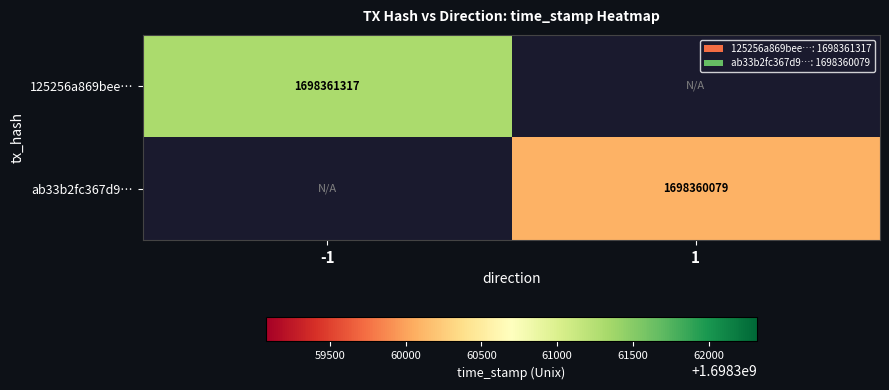

Reading right to left, transcribe all the data shown in this chart.

125256a869bee03ba65383045dfd886bc7b7db6: time_stamp=1698361317	direction=-1
ab33b2fc367d98f023a21a842c9f6a6ff7ba3e1: time_stamp=1698360079	direction=1